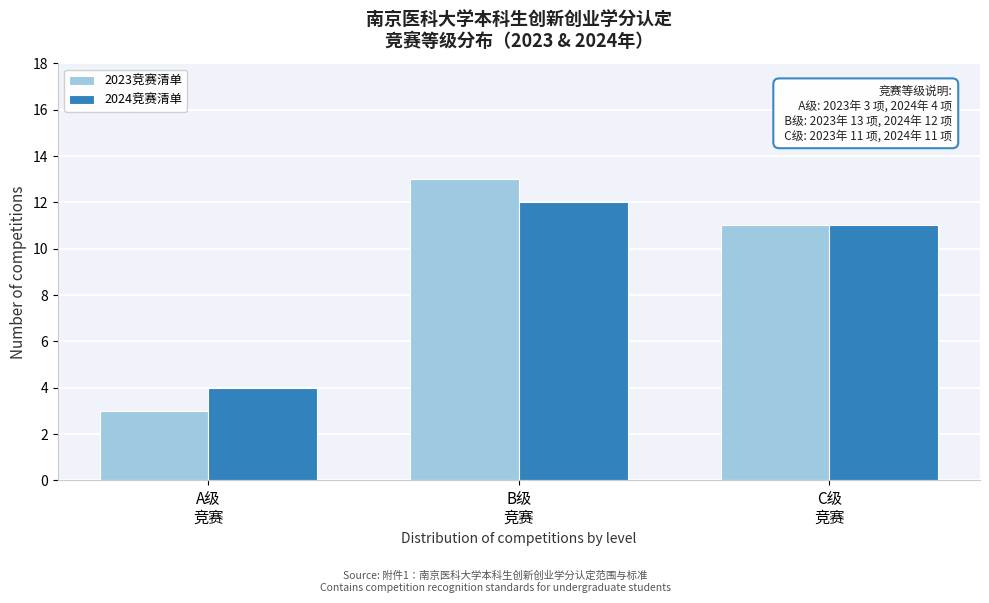

Reading left to right, transcribe all the data shown in this chart.

2023竞赛清单: 3	13	11
2024竞赛清单: 4	12	11